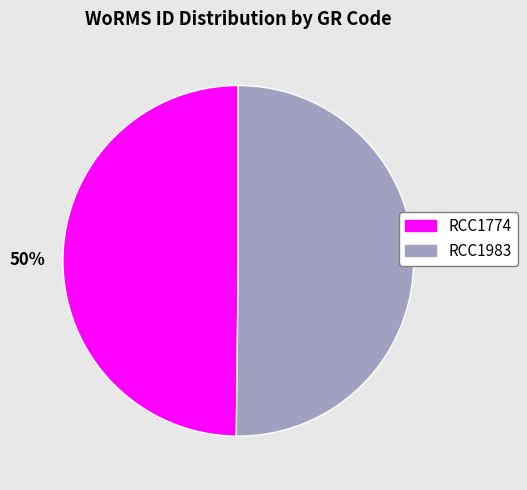

To the nearest percent, what is the average slice percentage?

50%